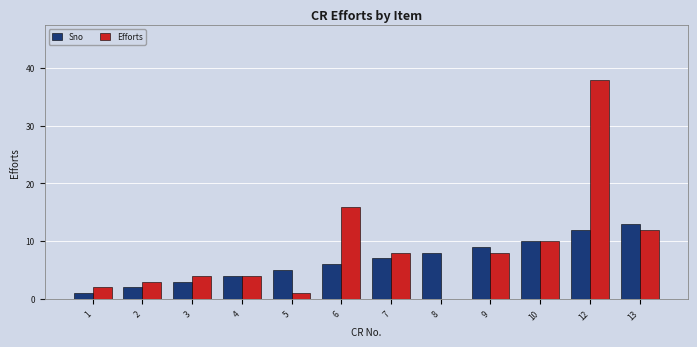

What is the sum of all Sno values?

80